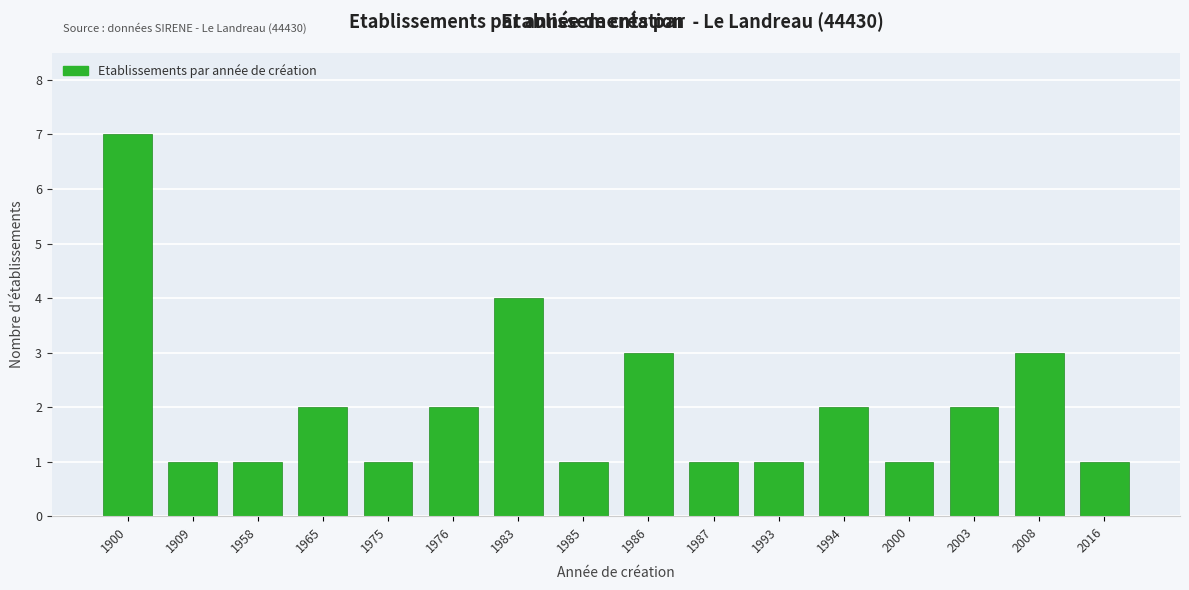

Reading right to left, transcribe all the data shown in this chart.

2016=1	2008=3	2003=2	2000=1	1994=2	1993=1	1987=1	1986=3	1985=1	1983=4	1976=2	1975=1	1965=2	1958=1	1909=1	1900=7